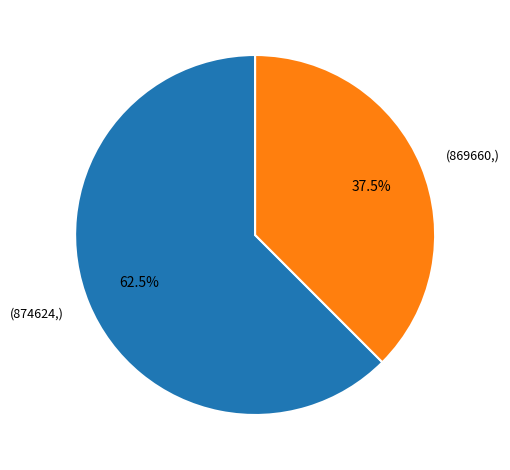

Is there a majority slice in this chart?

Yes